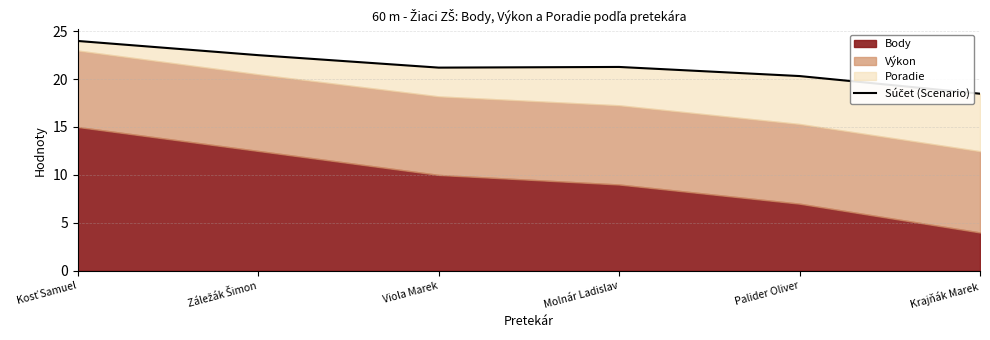

Reading left to right, what are all the values shown in this chart?

24.0	22.5	21.2	21.3	20.3	18.5